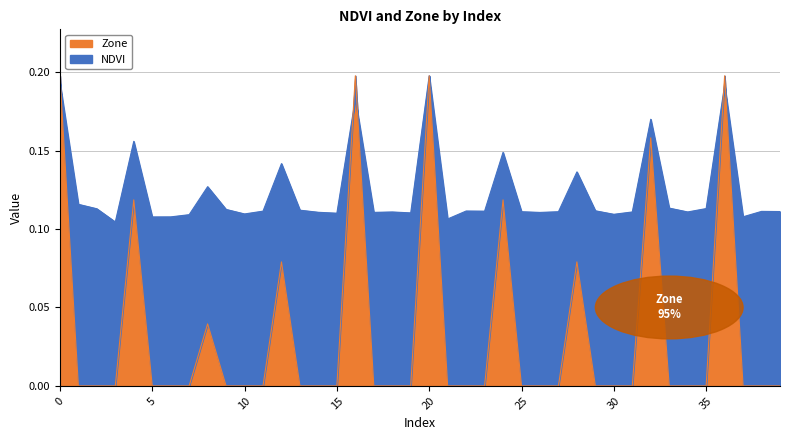

What is the difference between the highest and lowest values at 9?

0.1